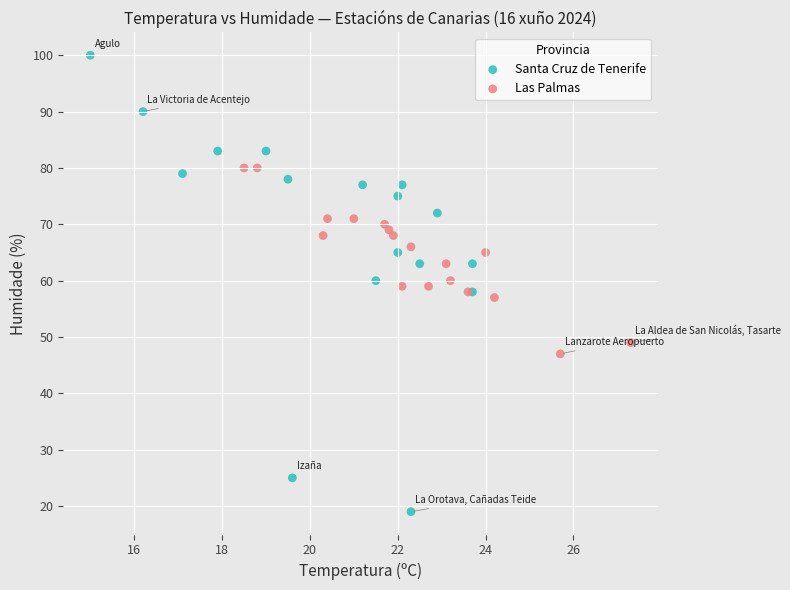

Which series contains the lowest Y value?

Santa Cruz de Tenerife